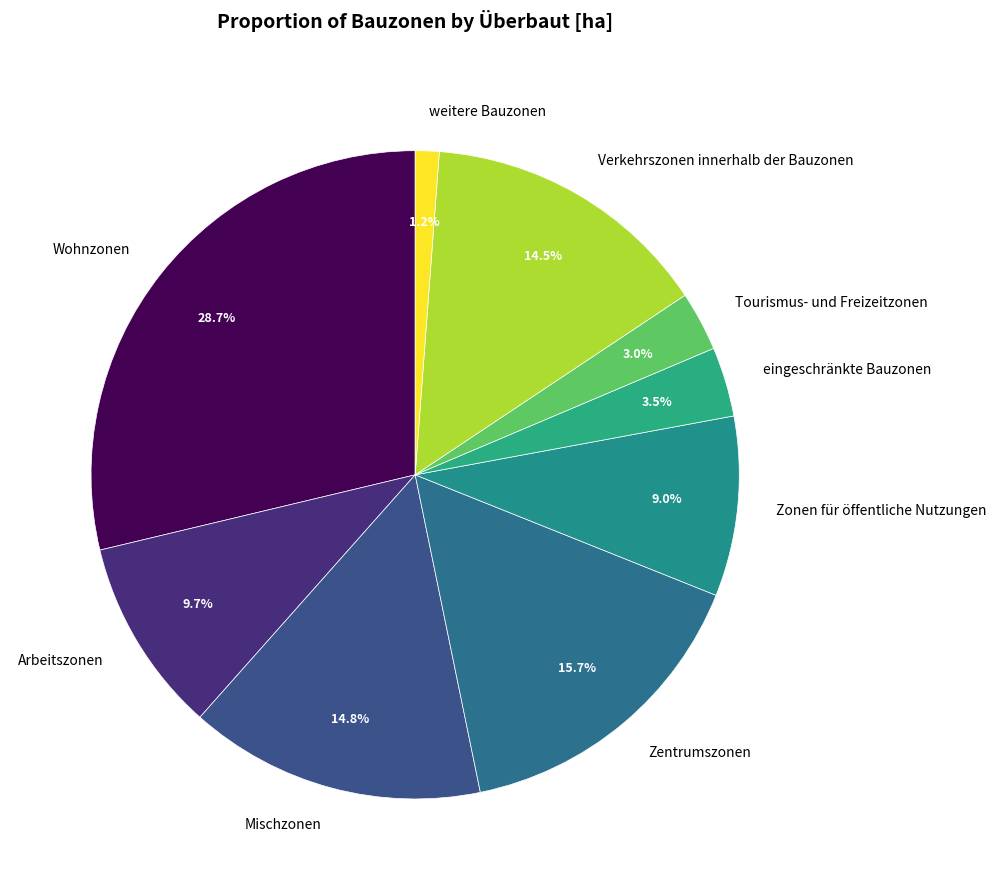

To the nearest percent, what is the difference between the Tourismus- und Freizeitzonen and Verkehrszonen innerhalb der Bauzonen slice percentages?

11%